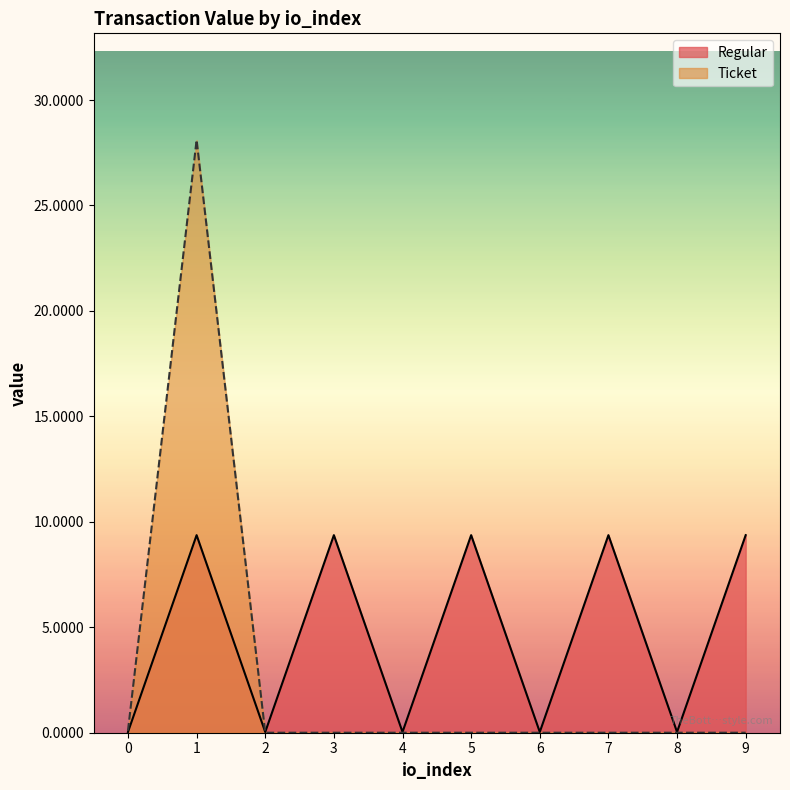

Rank the series by their average value, from highest to lowest.

Regular, Ticket